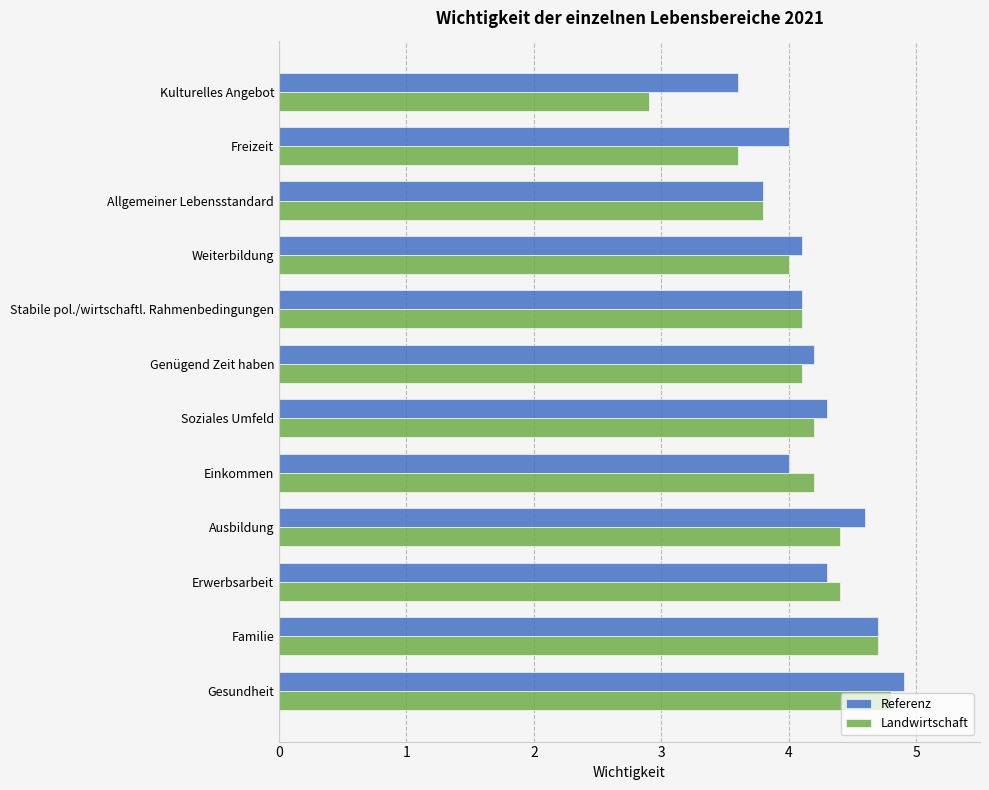

What is the sum of all Referenz values?

50.6